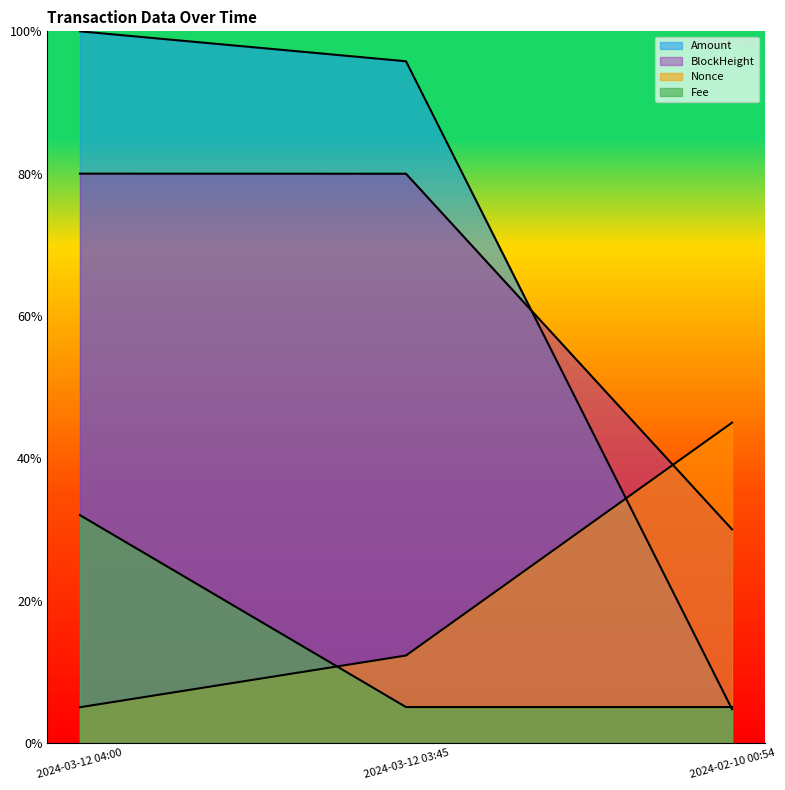

How many data points does each series have?

3